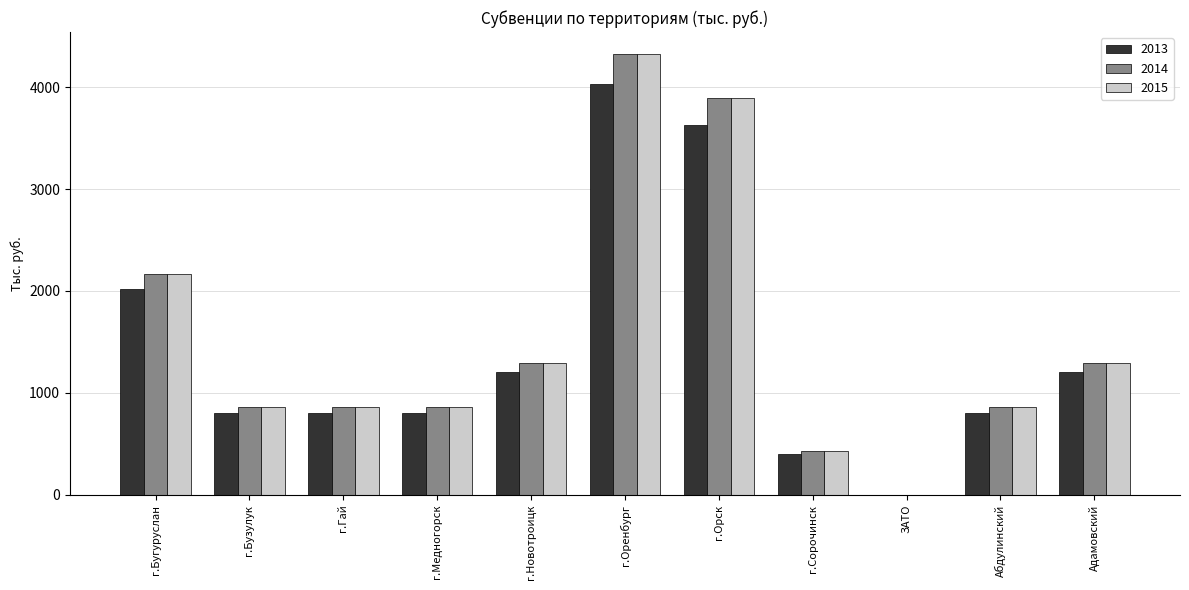

What are all the series names shown in the legend?

2013, 2014, 2015